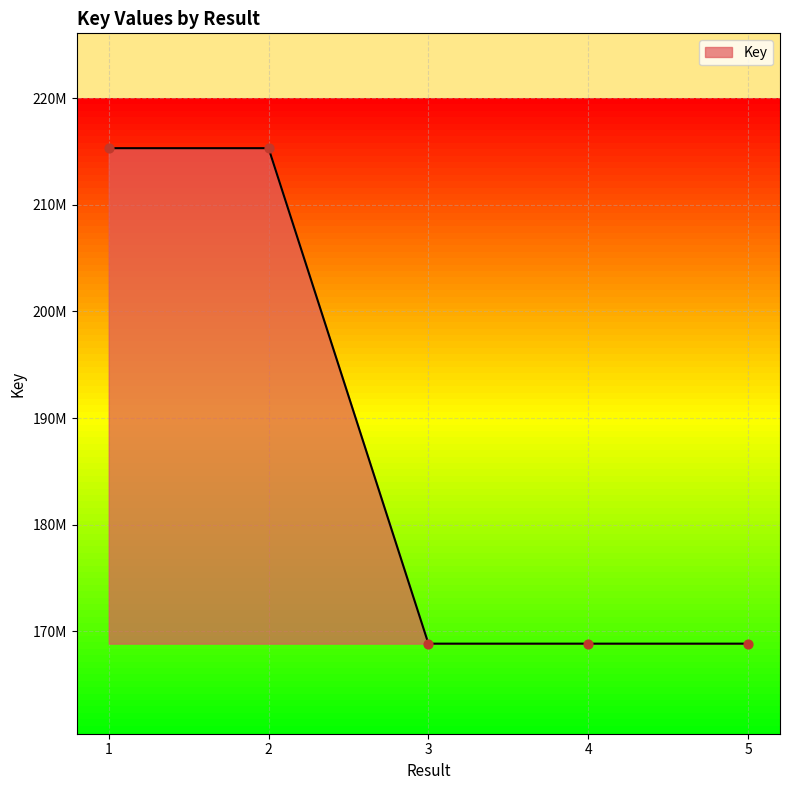

Between 1 and 5, which is larger?

1